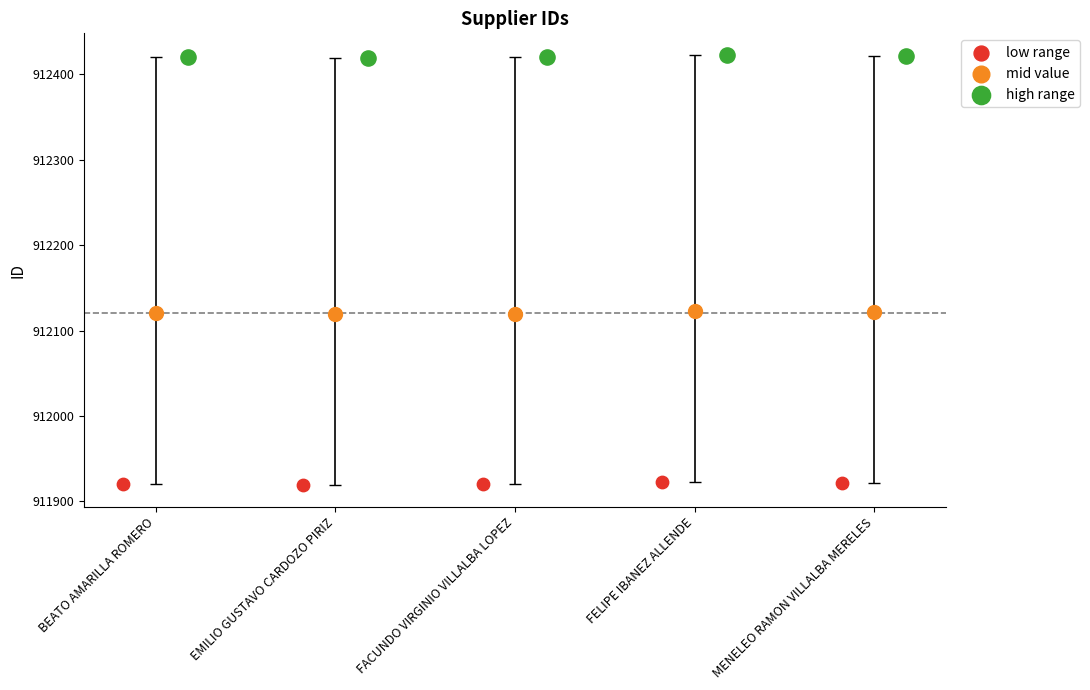

Which series reaches the minimum Y coordinate?

low range